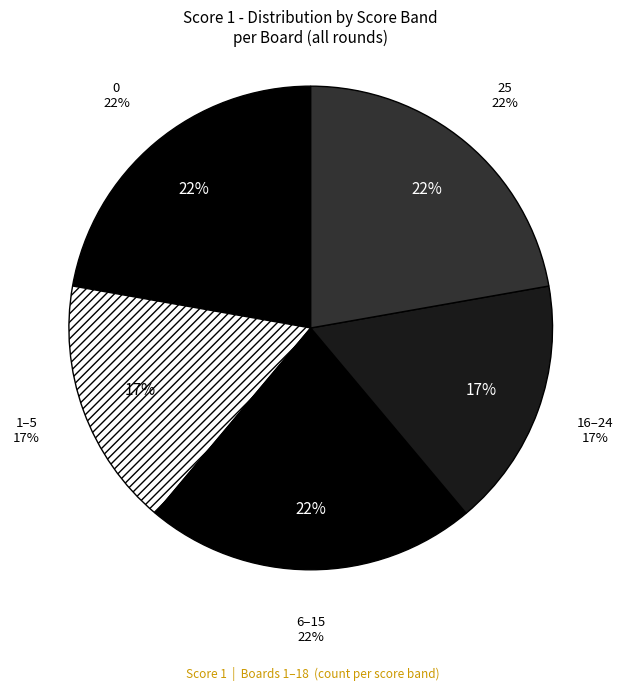

Is it true that Board 9 is 7% of the pie?

False